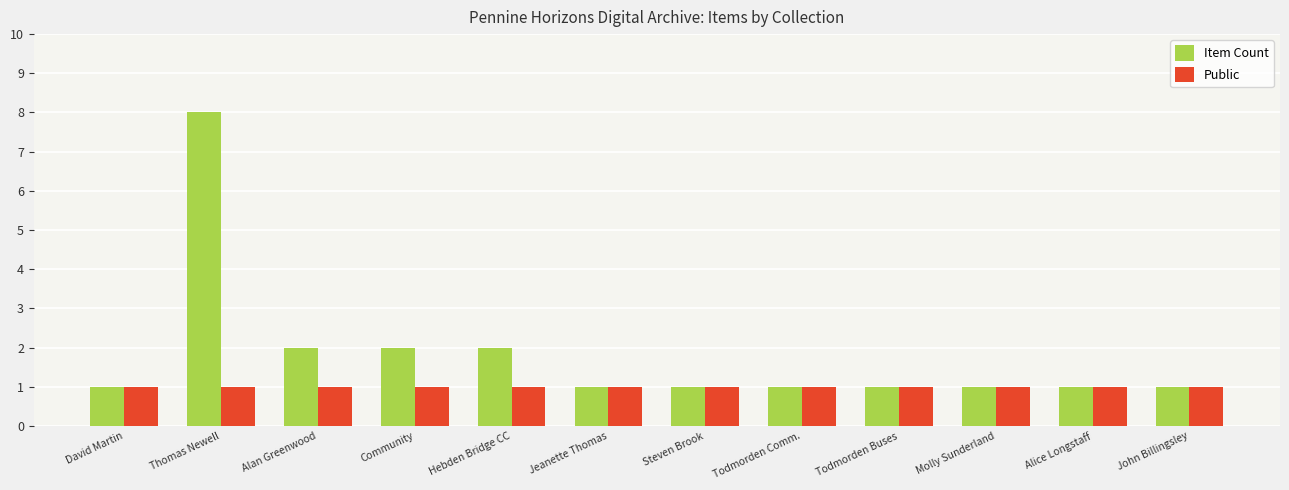

How many data points does each series have?

12